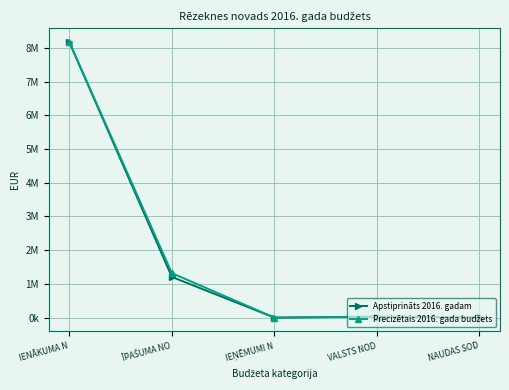

How many series are shown in this chart?

2